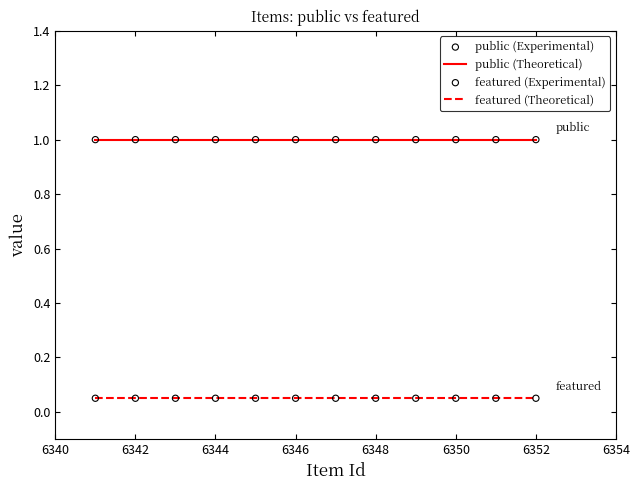

Rank the series by their average value, from highest to lowest.

public (Theoretical), featured (Theoretical)